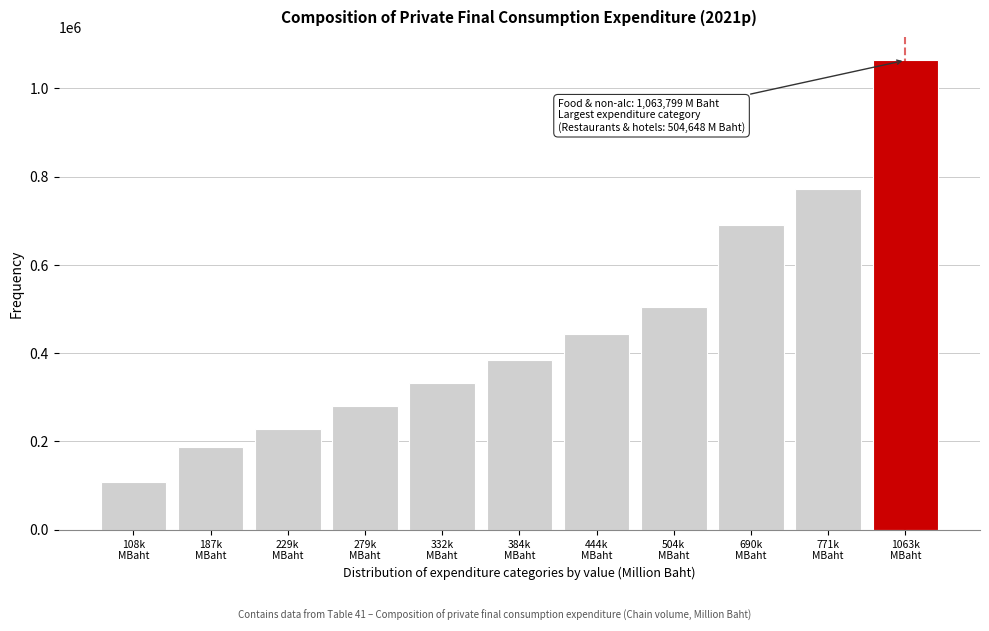

Reading left to right, list all the values displayed in this chart.

108004	187854	229416	279342	332963	384769	444460	504648	690273	771334	1063799